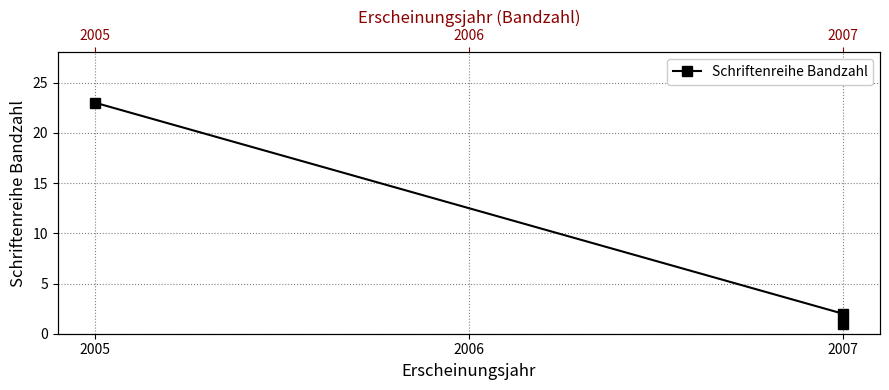

Is this an area chart (filled region under the line)?

No